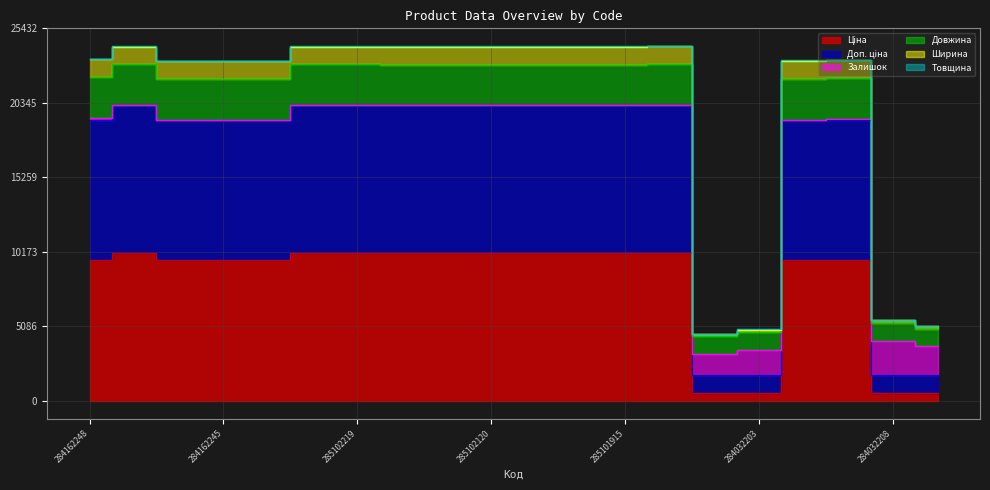

What position from the left is 285101916?

12